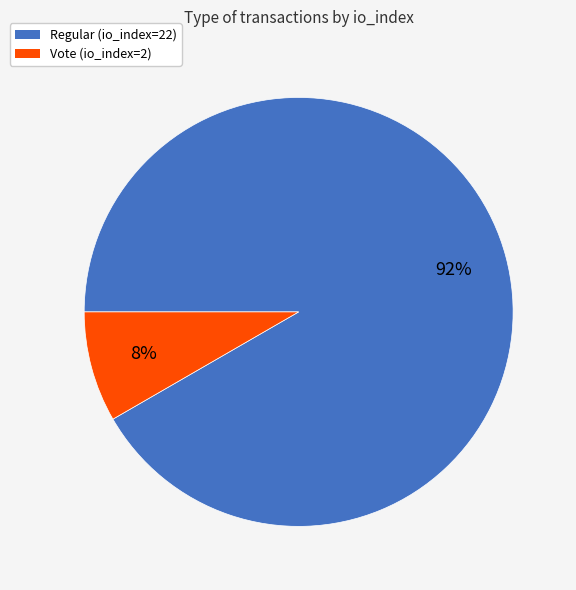

Is the sum of Vote (io_index=2) and Regular (io_index=22) greater than half?

Yes